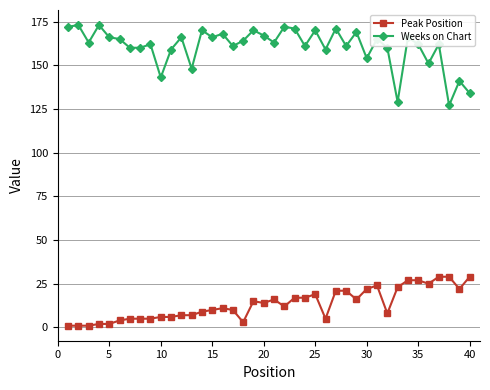

What is the greatest value displayed?

173